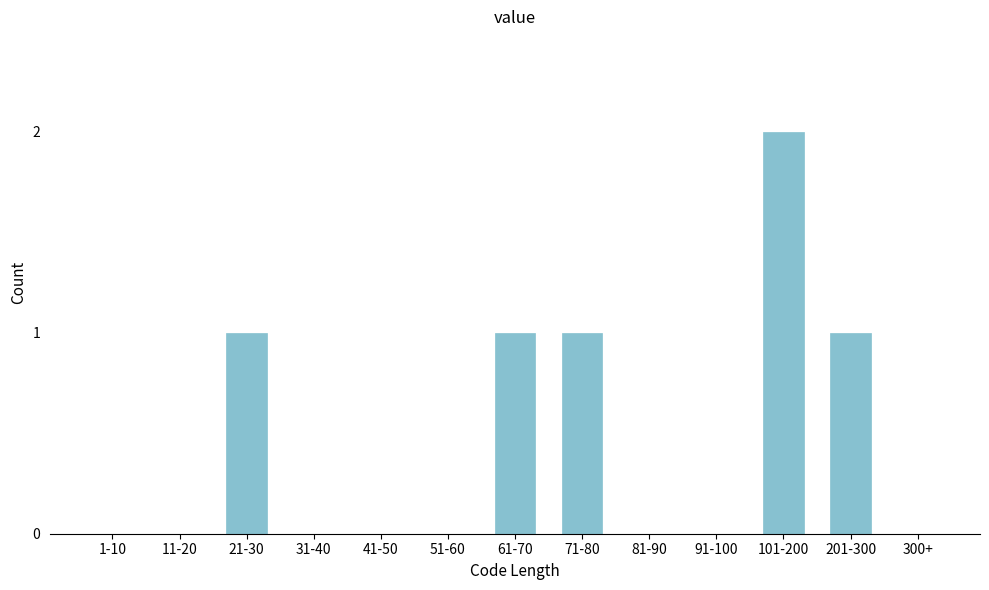

Reading left to right, list all the values displayed in this chart.

1-10=0	11-20=0	21-30=1	31-40=0	41-50=0	51-60=0	61-70=1	71-80=1	81-90=0	91-100=0	101-200=2	201-300=1	300+=0